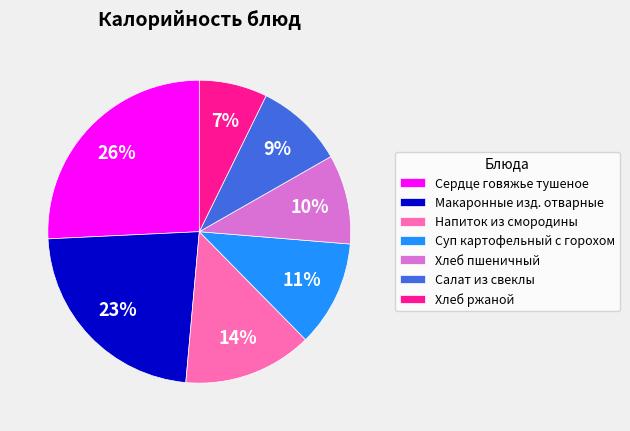

Is it true that Салат из свеклы is 23% of the pie?

False